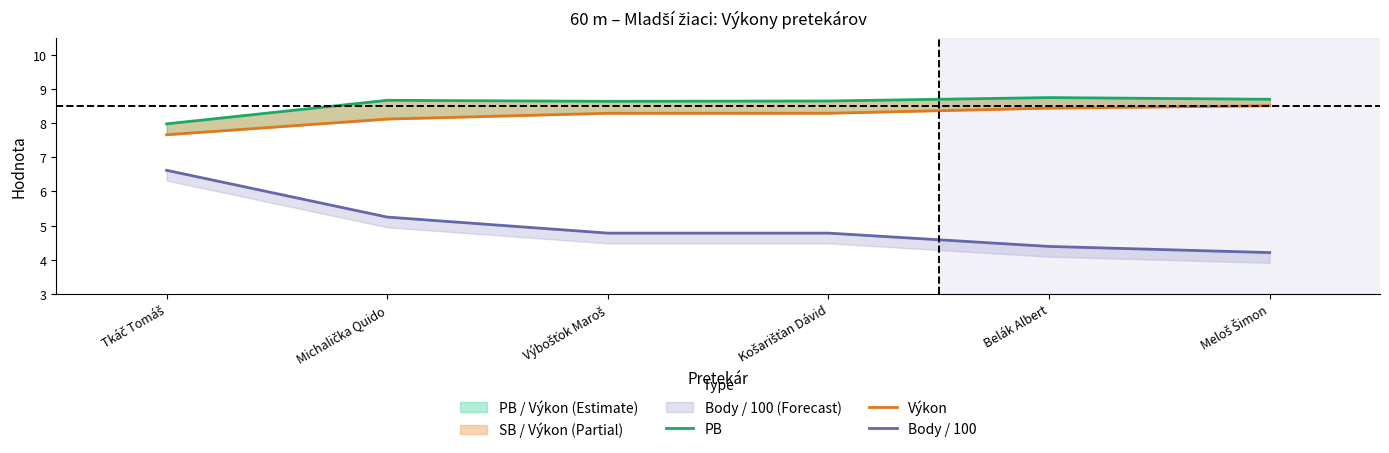

In PB, how many points are lower than both neighbors (excluding endpoints)?

1